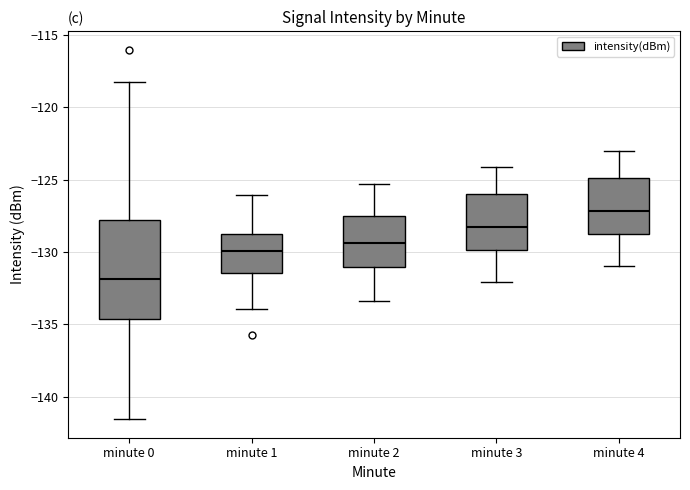

Reading left to right, read every box against the y-axis: the position of its median line, the range the box covers, and the ends of its whiskers. The values are not printed on the chart, so give them approximately, as read against the axis.

minute 0: median -132.0, box -134.5 to -128.0, whiskers -141.5 to -118.5
minute 1: median -130.0, box -131.5 to -128.5, whiskers -134.0 to -126.0
minute 2: median -129.5, box -131.0 to -127.5, whiskers -133.5 to -125.5
minute 3: median -128.0, box -130.0 to -126.0, whiskers -132.0 to -124.0
minute 4: median -127.0, box -128.5 to -125.0, whiskers -131.0 to -123.0